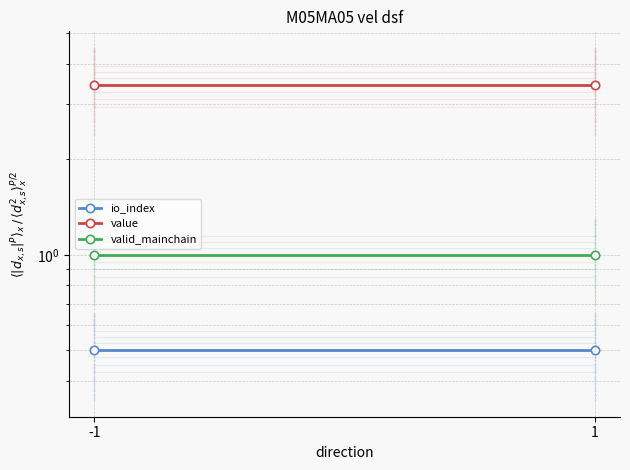

At which category is the sum across all series the highest?

-1